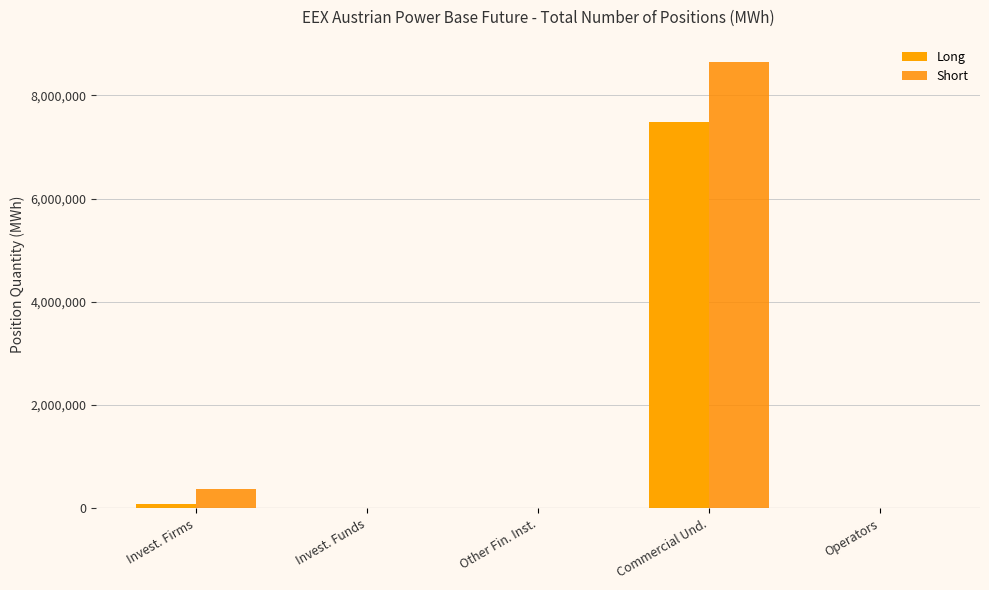

Rank the series by their average value, from highest to lowest.

Short, Long